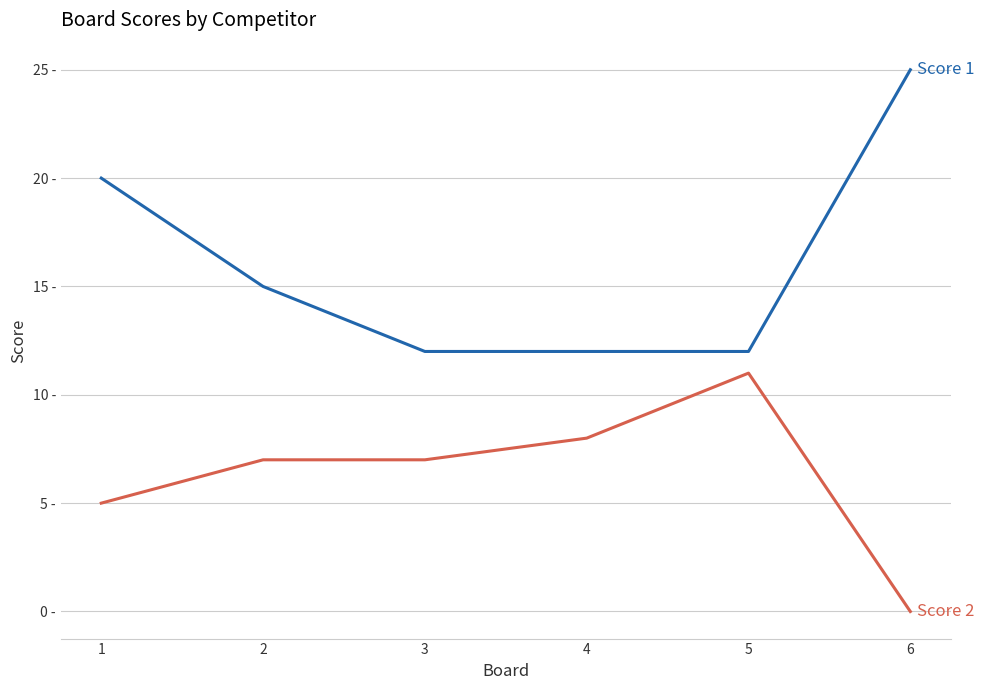

Is this an area chart (filled region under the line)?

No